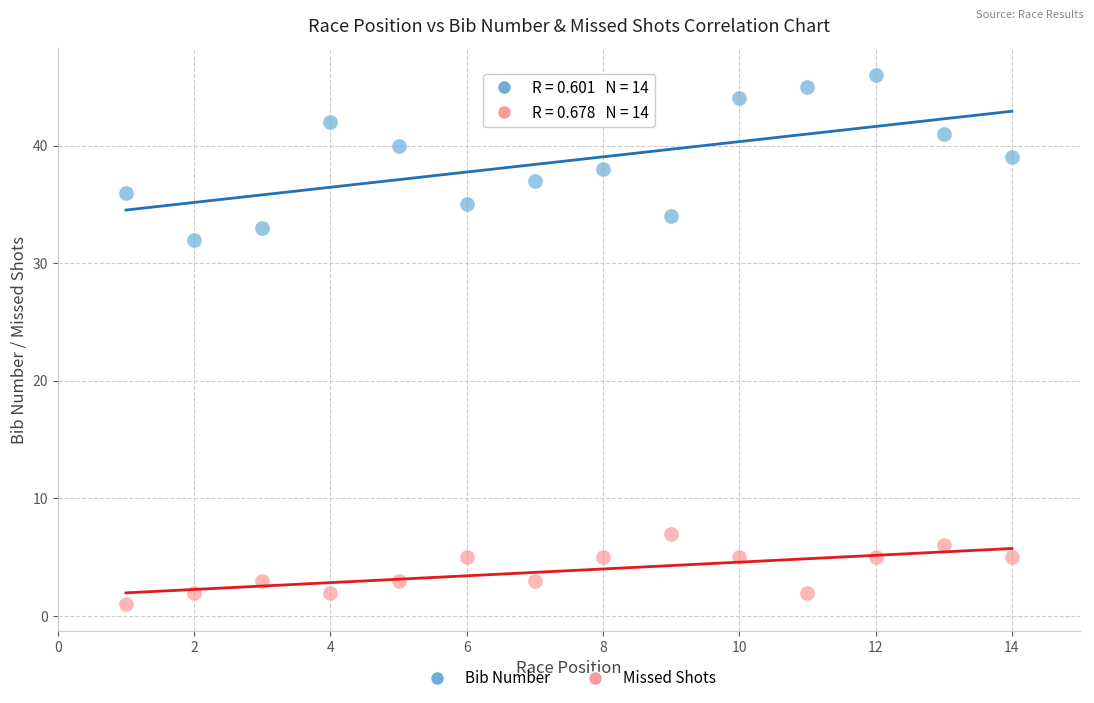

Which series contains the lowest Y value?

Missed Shots